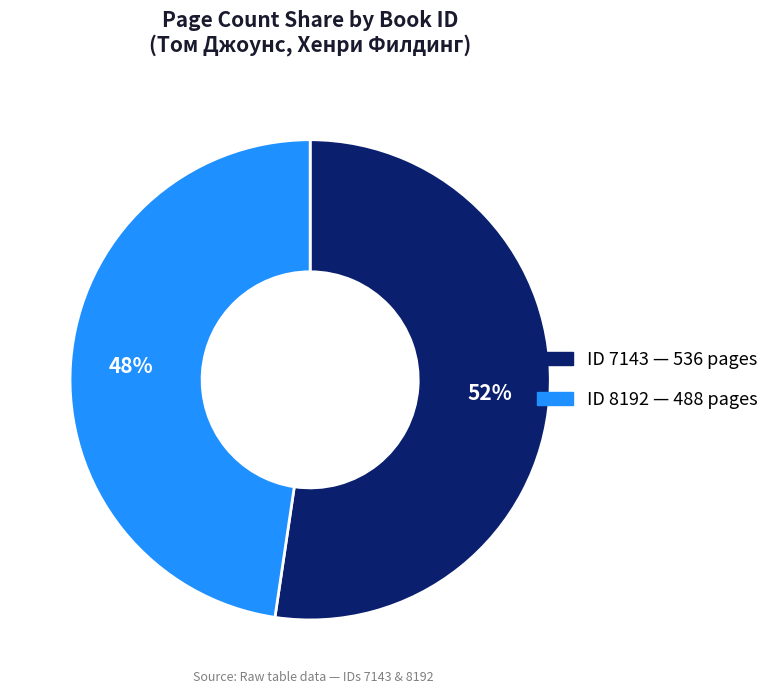

Is there any slice that represents more than half of the pie?

Yes